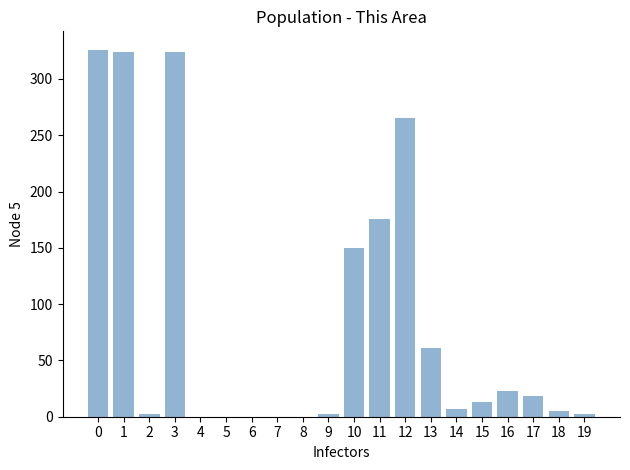

What is the average value?

85